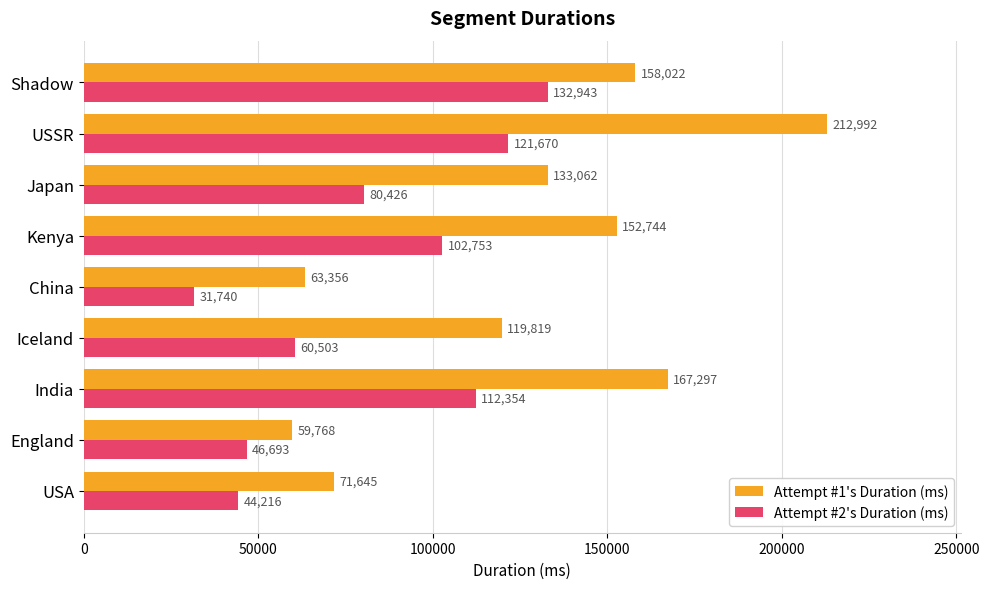

Which label corresponds to the smallest value in the chart?

China